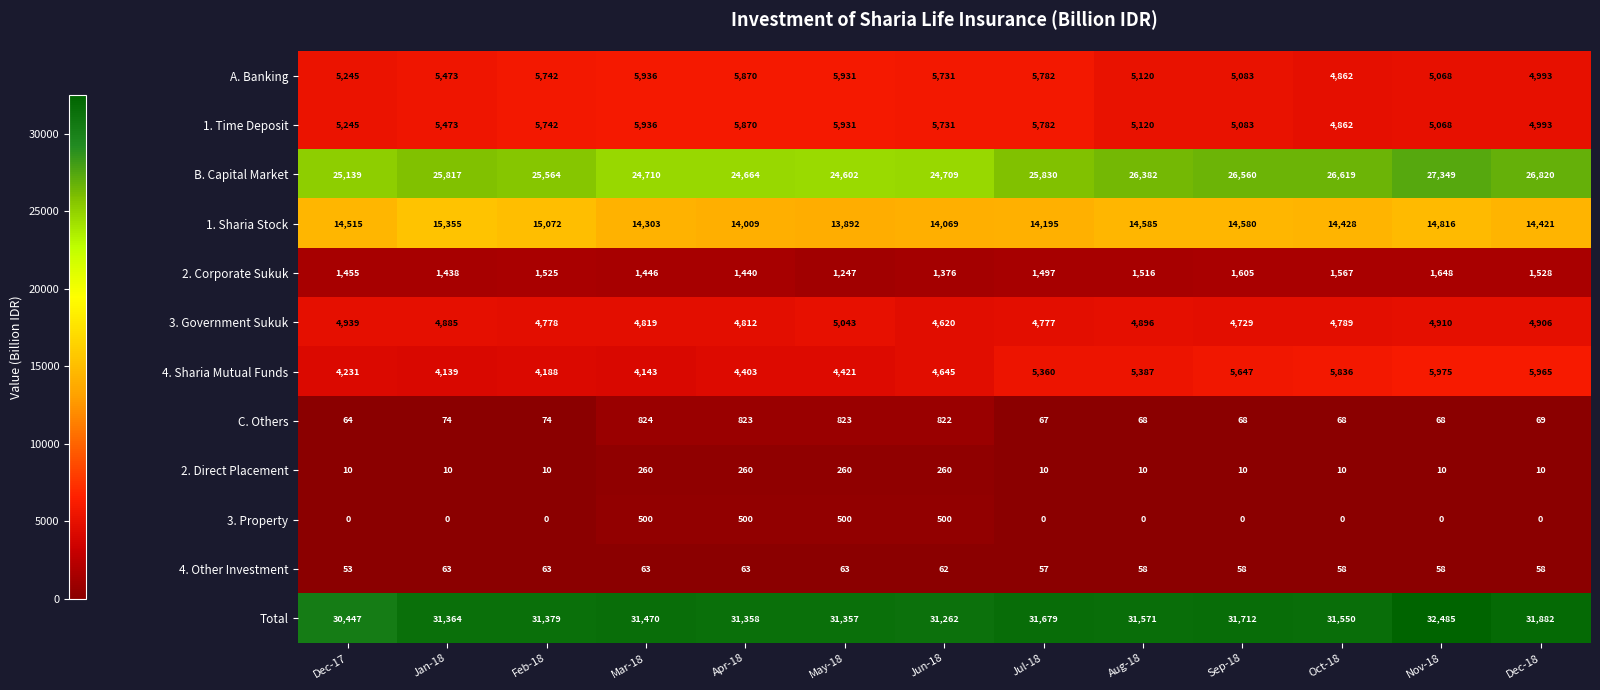

Read the A. Banking value at Aug-18.

5120